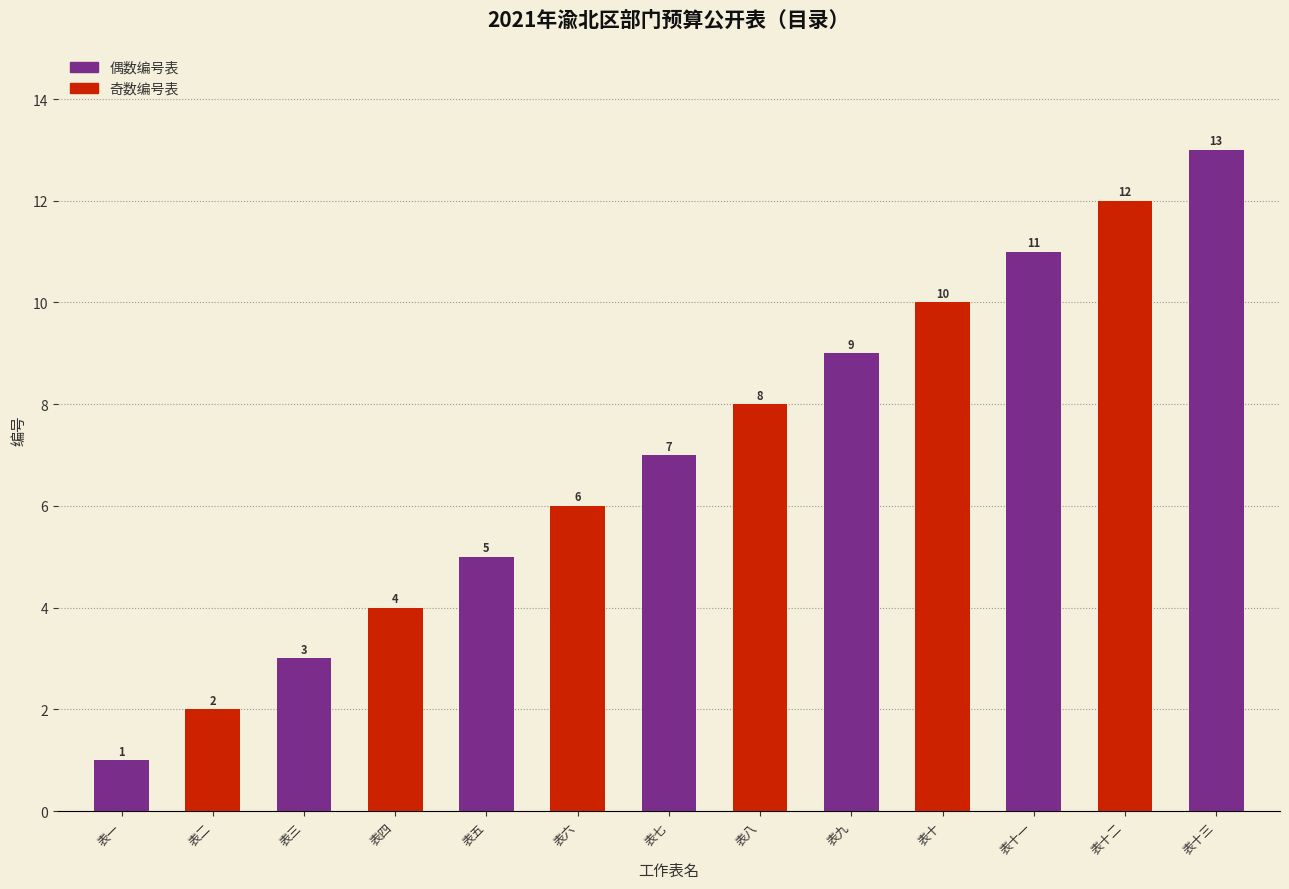

How many bars are there in total?

13